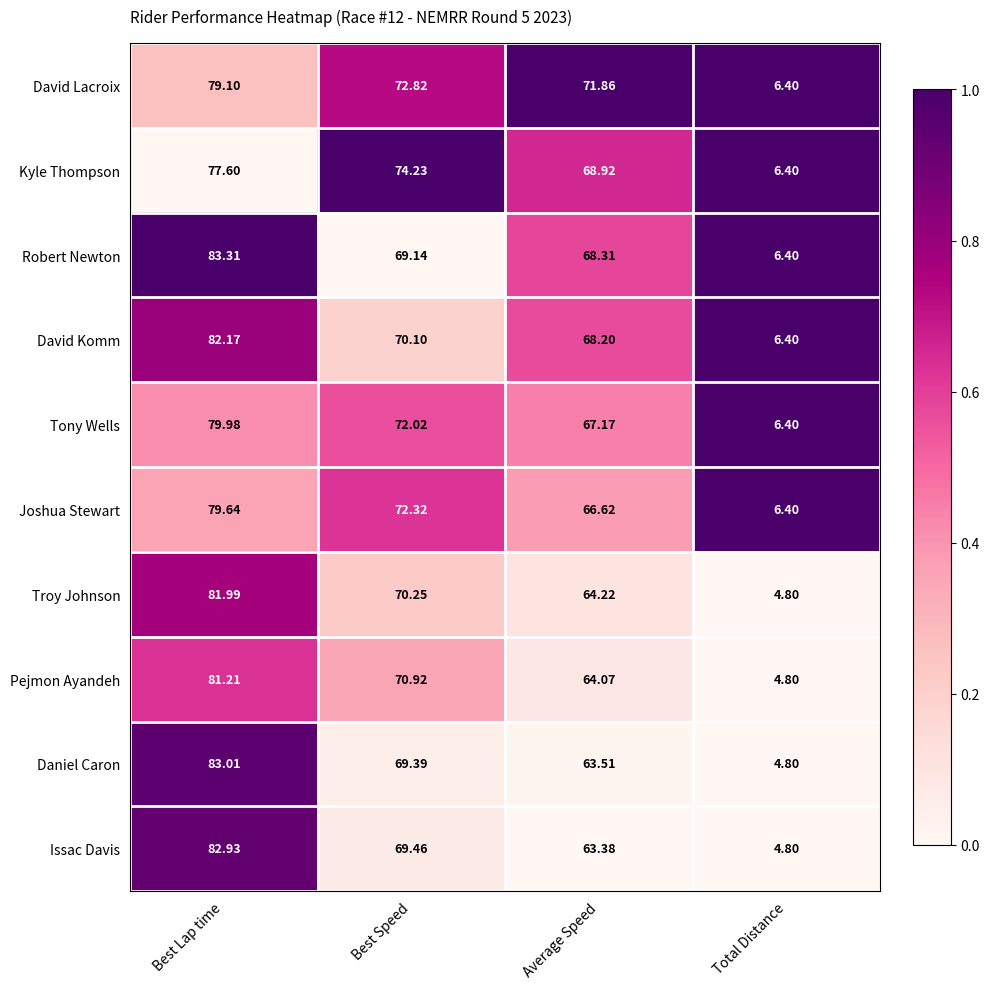

At which label does David Lacroix reach its minimum?

Total Distance